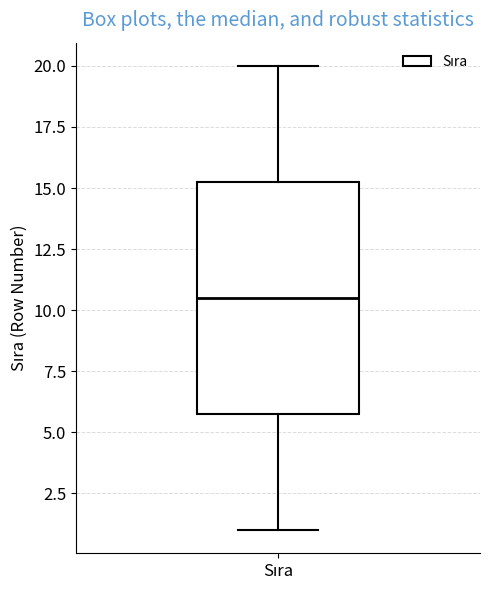

Read this box plot against the y-axis: the position of the median line, the range covered by the box, and the ends of both whiskers. The values are not printed on the chart, so give them approximately, as read against the axis.

median 10.5, box 6.0 to 15.5, whiskers 1.0 to 20.0